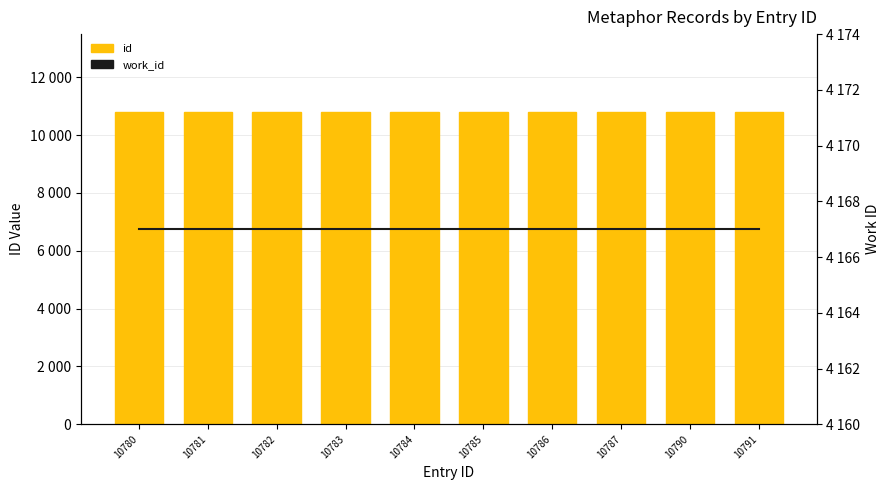

At which category is the sum across all series the highest?

10791